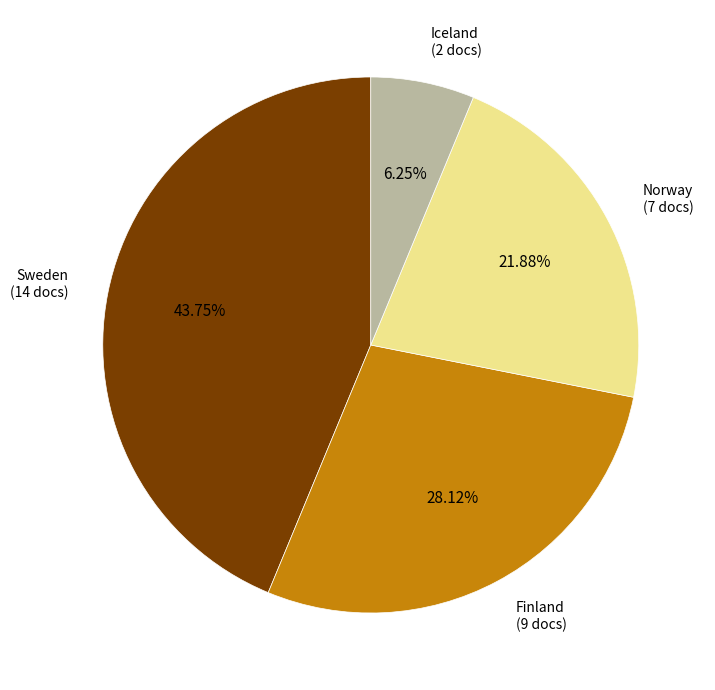

Is there a majority slice in this chart?

No